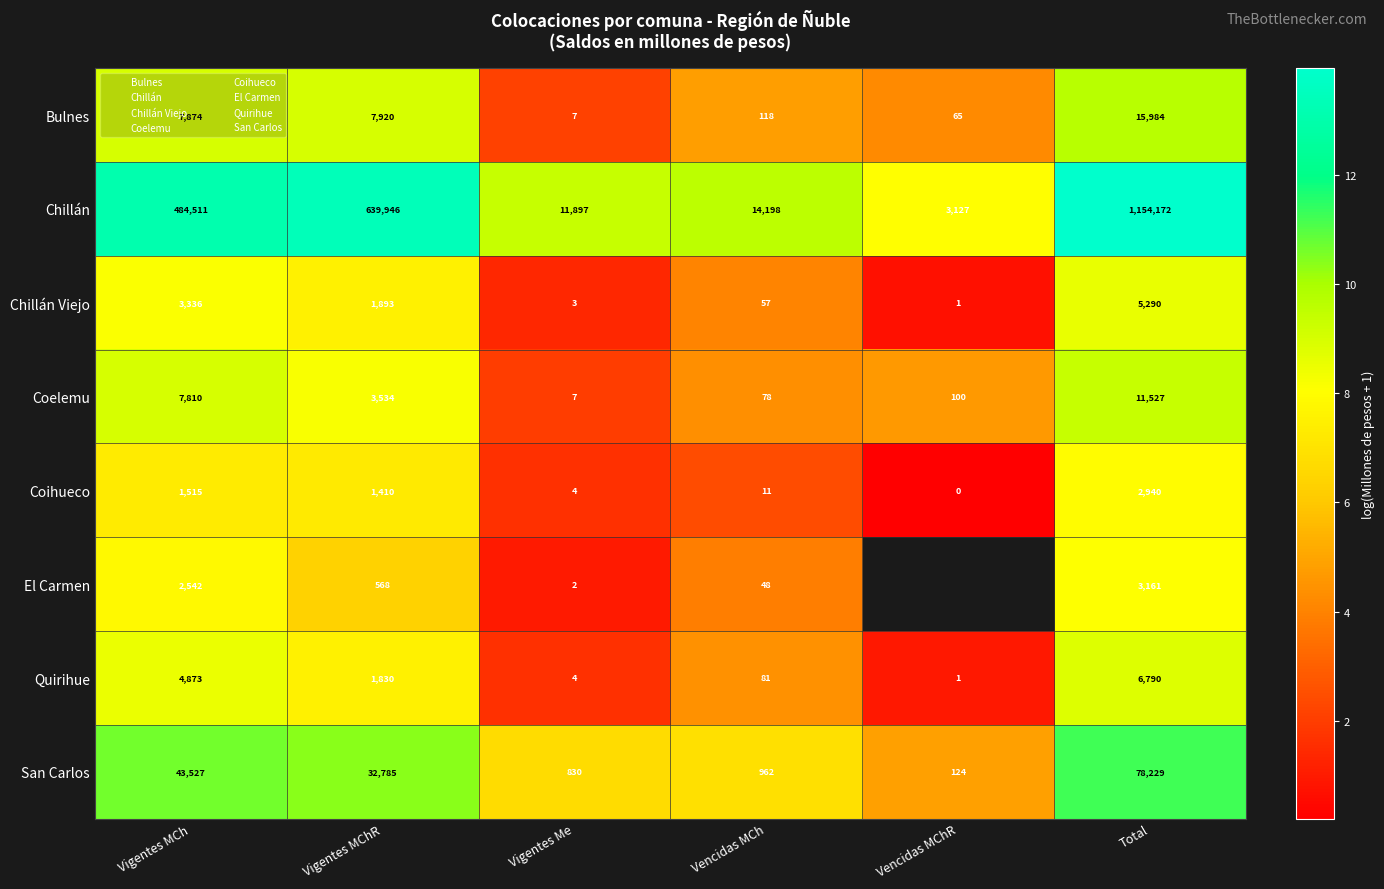

At which category does the chart reach its peak across all series?

Total